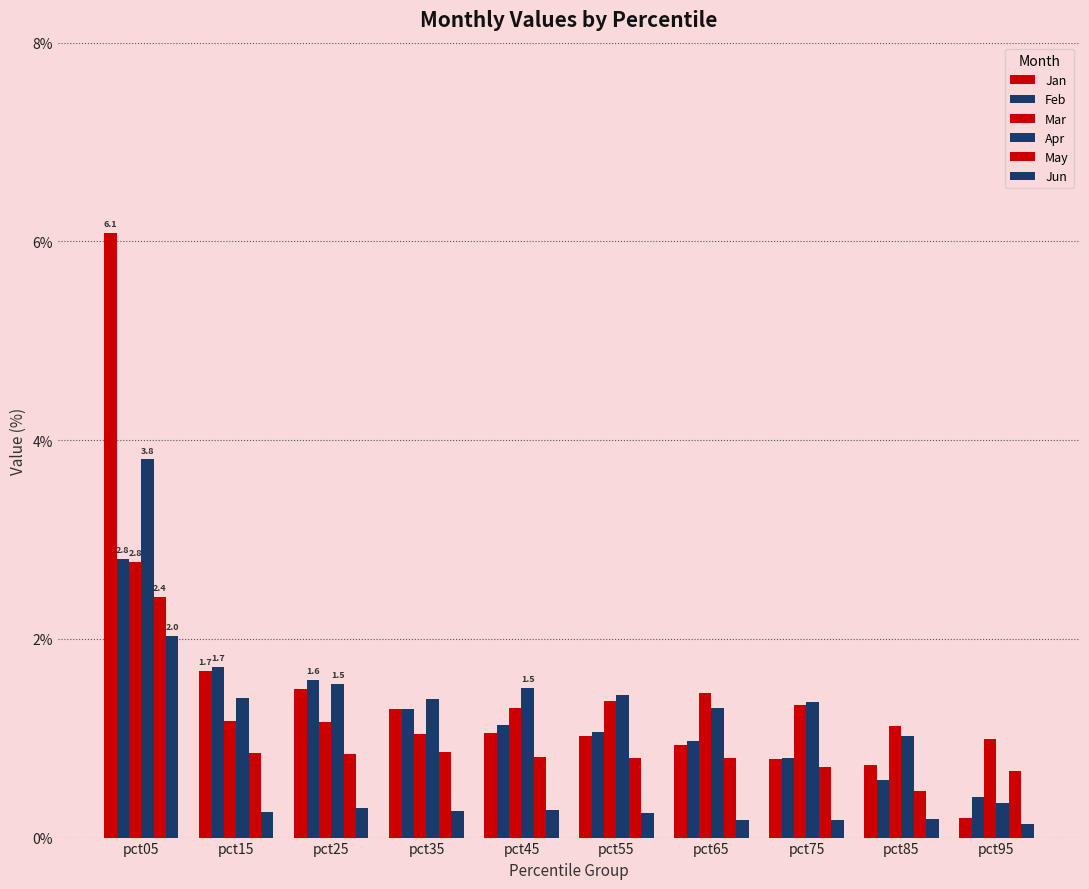

How many data points does each series have?

10